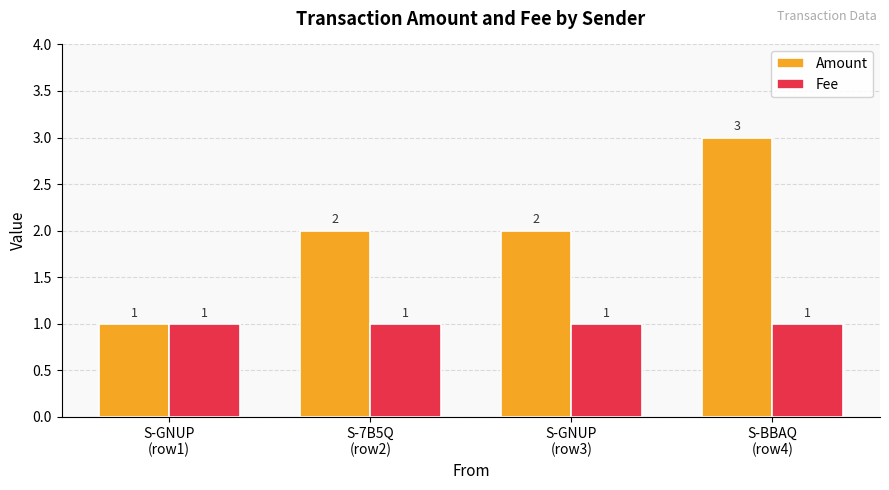

List the series in order of their overall mean, highest first.

Amount, Fee